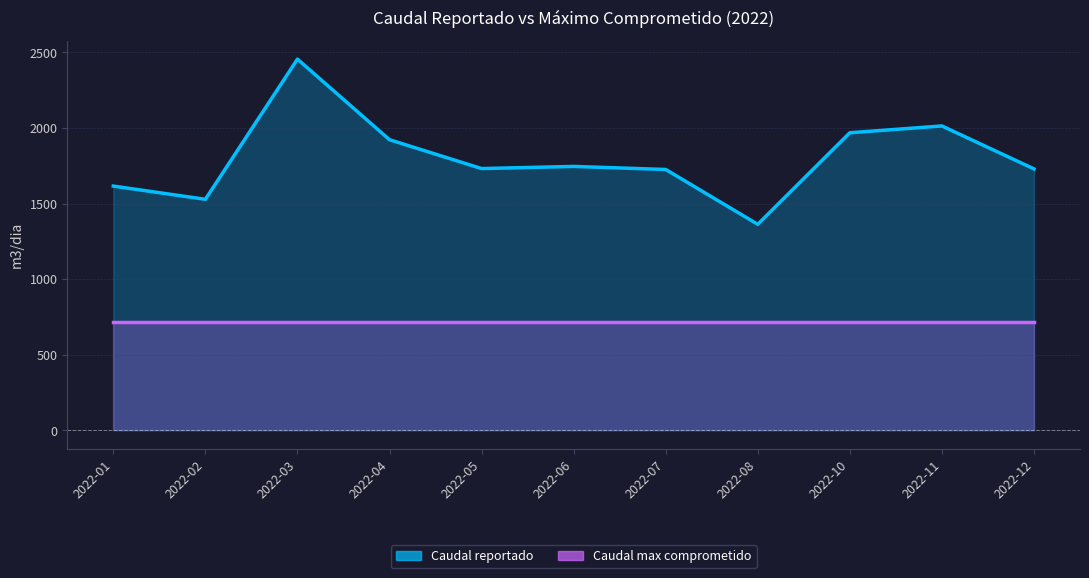

The value at 2022-02 is 535.4. True or false?

False